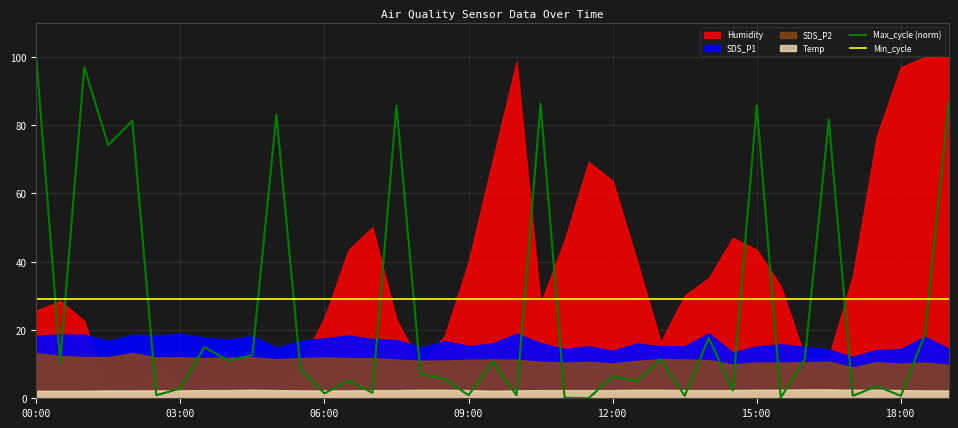

Which series changed the most between 7 and 33?

Max_cycle (norm)